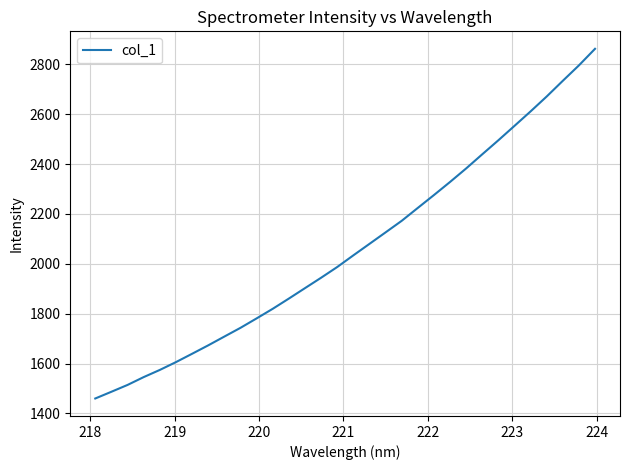

Reading right to left, list all the values displayed in this chart.

2862.8	2796.3	2734.4	2671.6	2611.8	2553.7	2495.9	2439.6	2382.8	2328.6	2276.0	2224.5	2172.7	2126.3	2080.2	2034.1	1987.3	1944.3	1902.5	1860.6	1819.6	1781.1	1743.2	1708.2	1672.9	1639.1	1605.7	1574.3	1545.5	1514.1	1486.7	1459.7